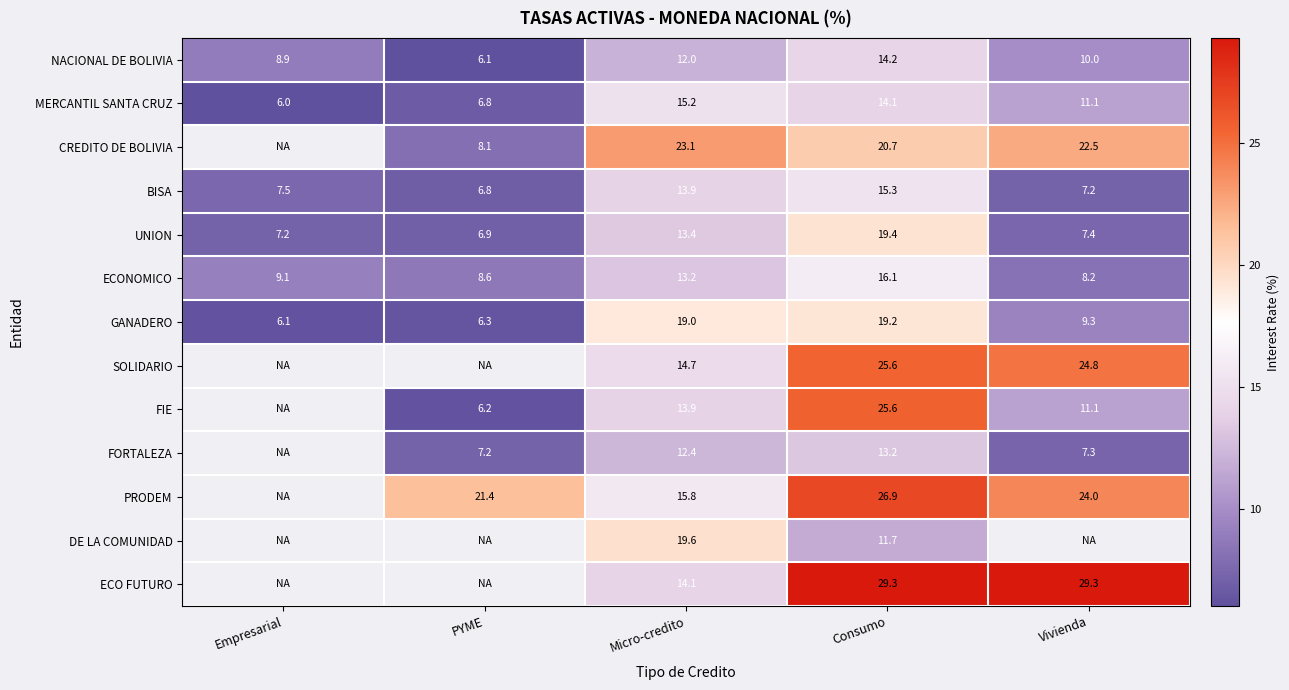

What is the spread (max minus min) of values at Empresarial?

3.1